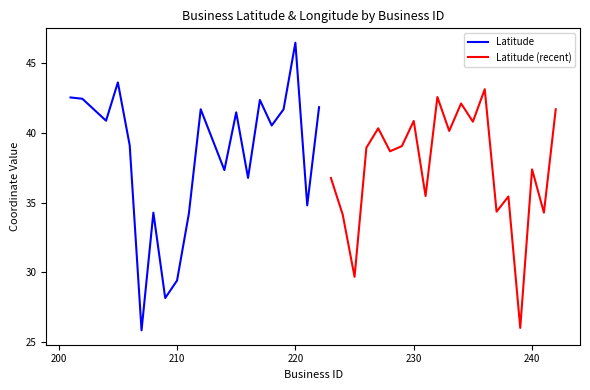

Count the number of data series in this chart.

2